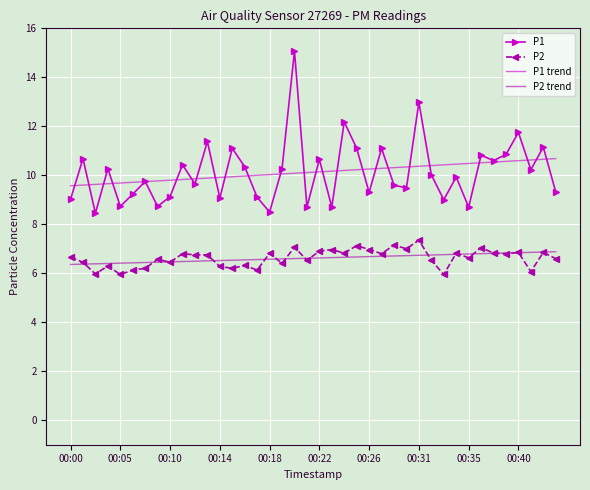

Which series has the widest spread of values?

P1